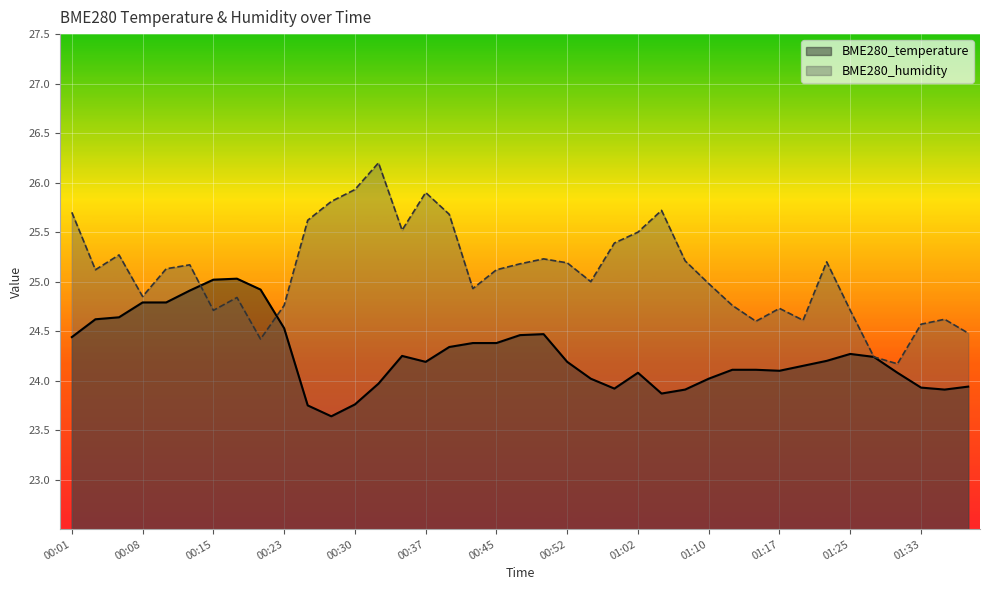

Does the chart display data point markers on the line(s)?

No